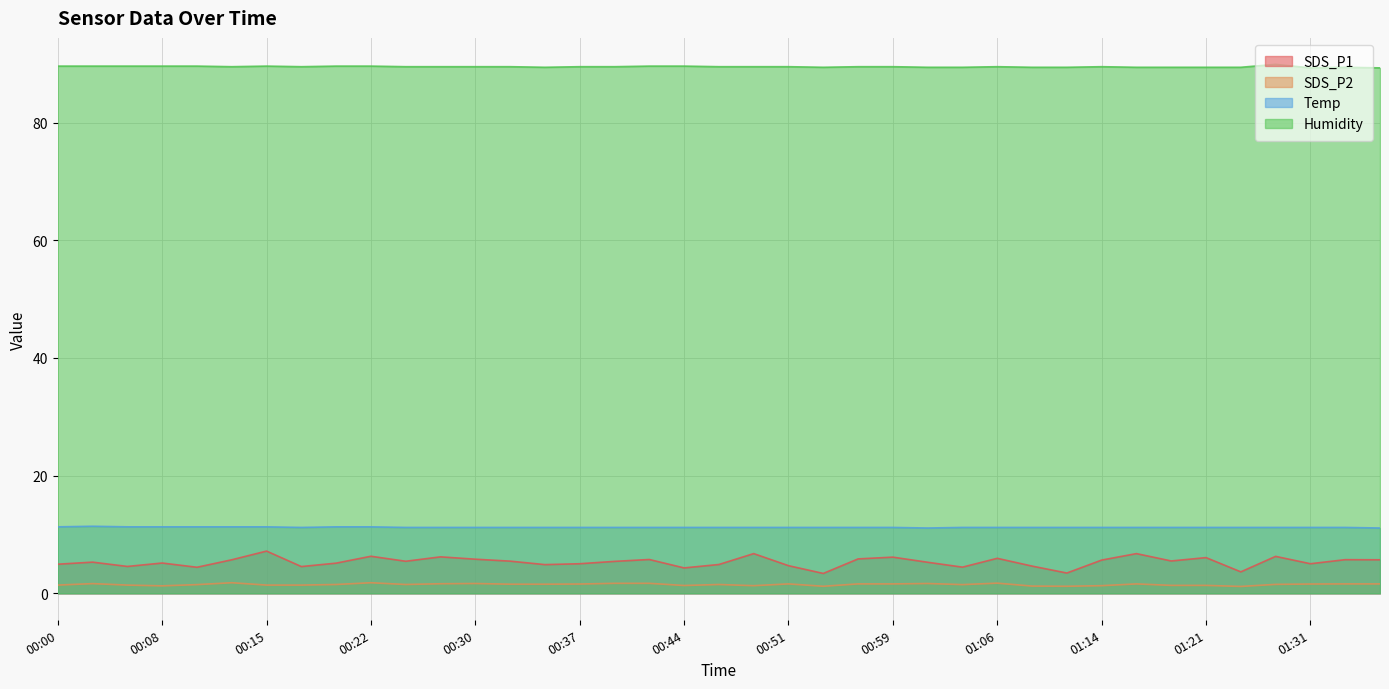

True or false: Temp and SDS_P1 intersect in this chart.

False